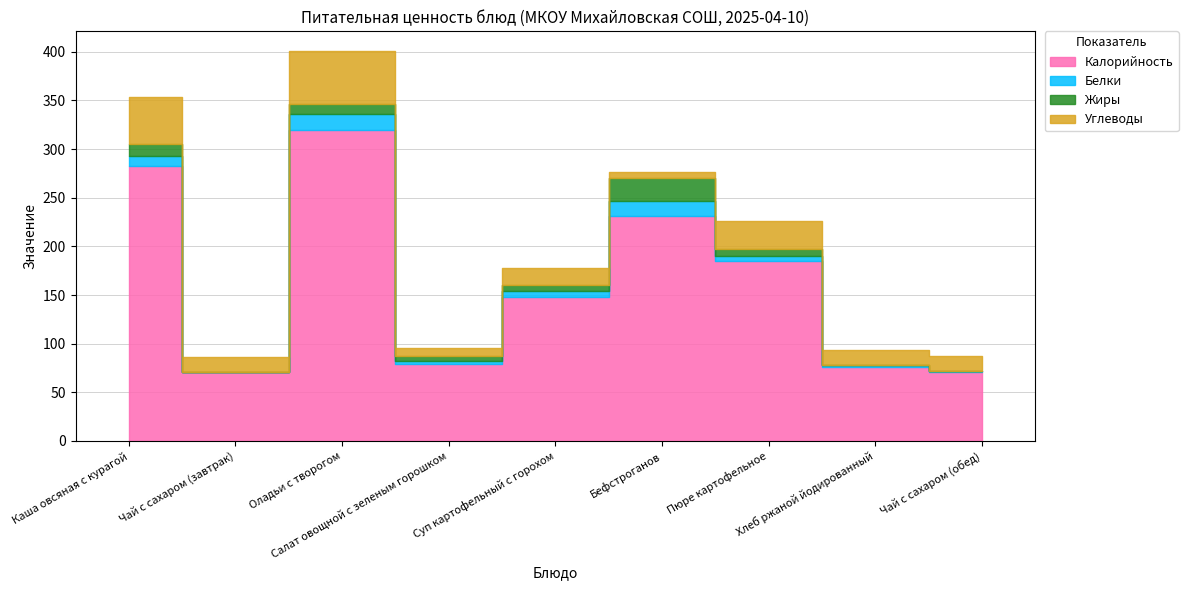

What is the sum of all Жиры values?

63